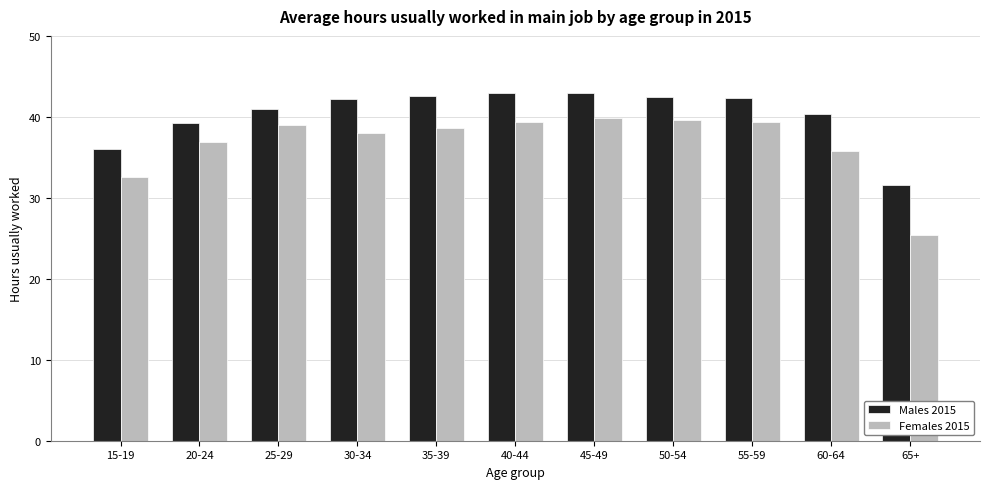

What is the maximum value shown in the chart?

42.9